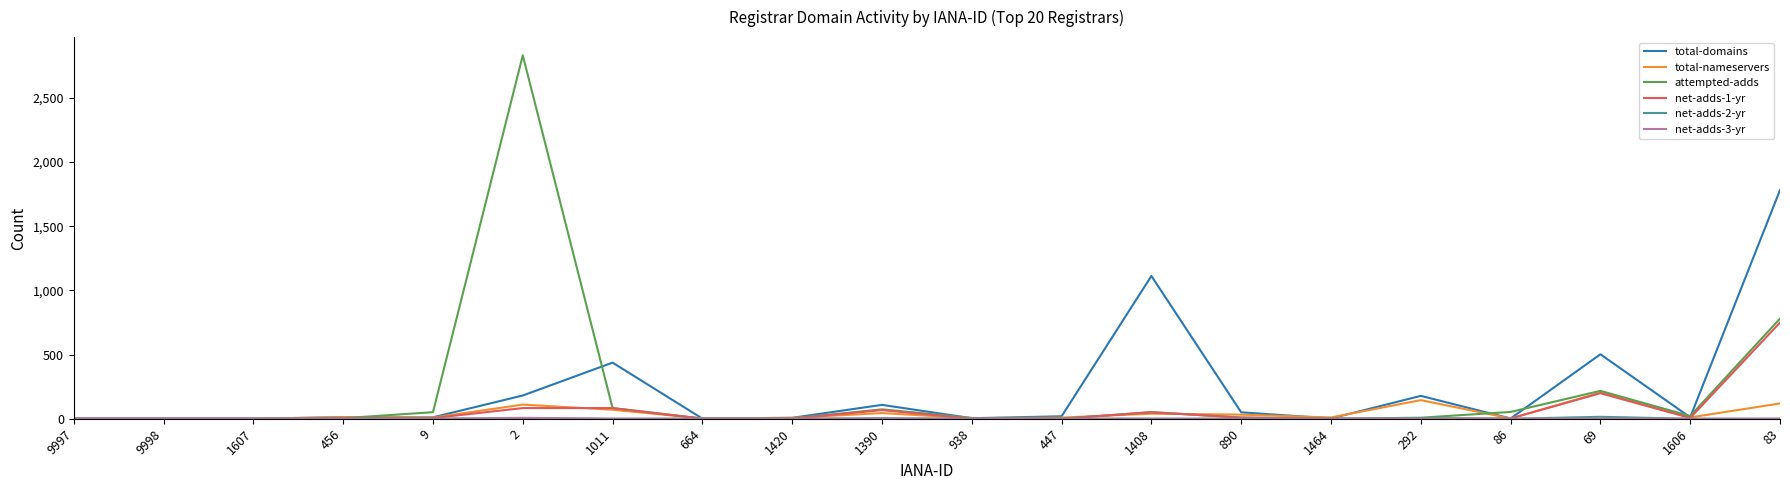

Is it true that attempted-adds equals 6 at 938?

True